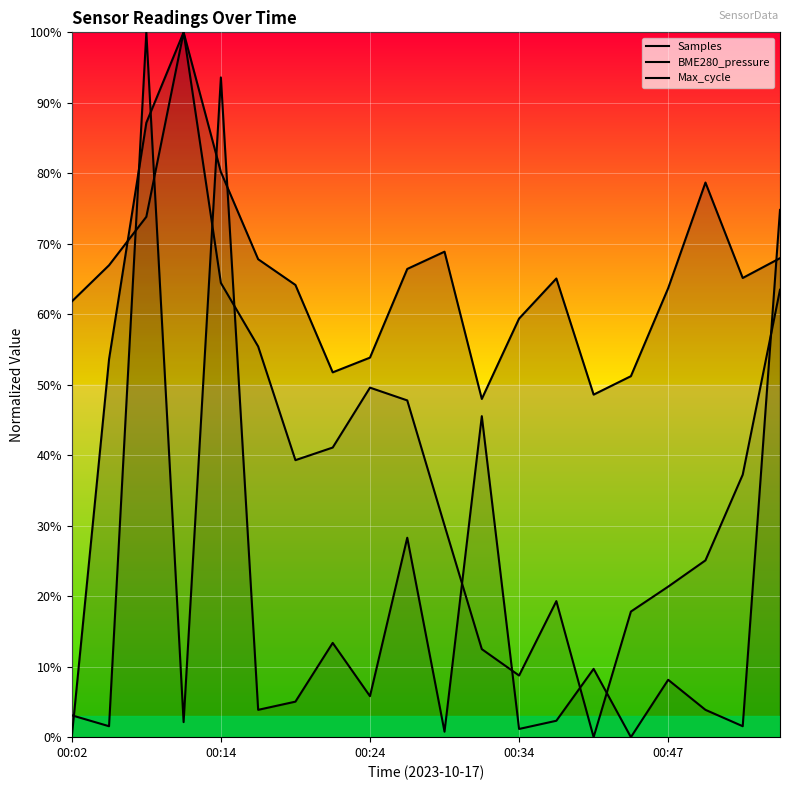

True or false: Max_cycle has more than 0 interior local peaks.

True